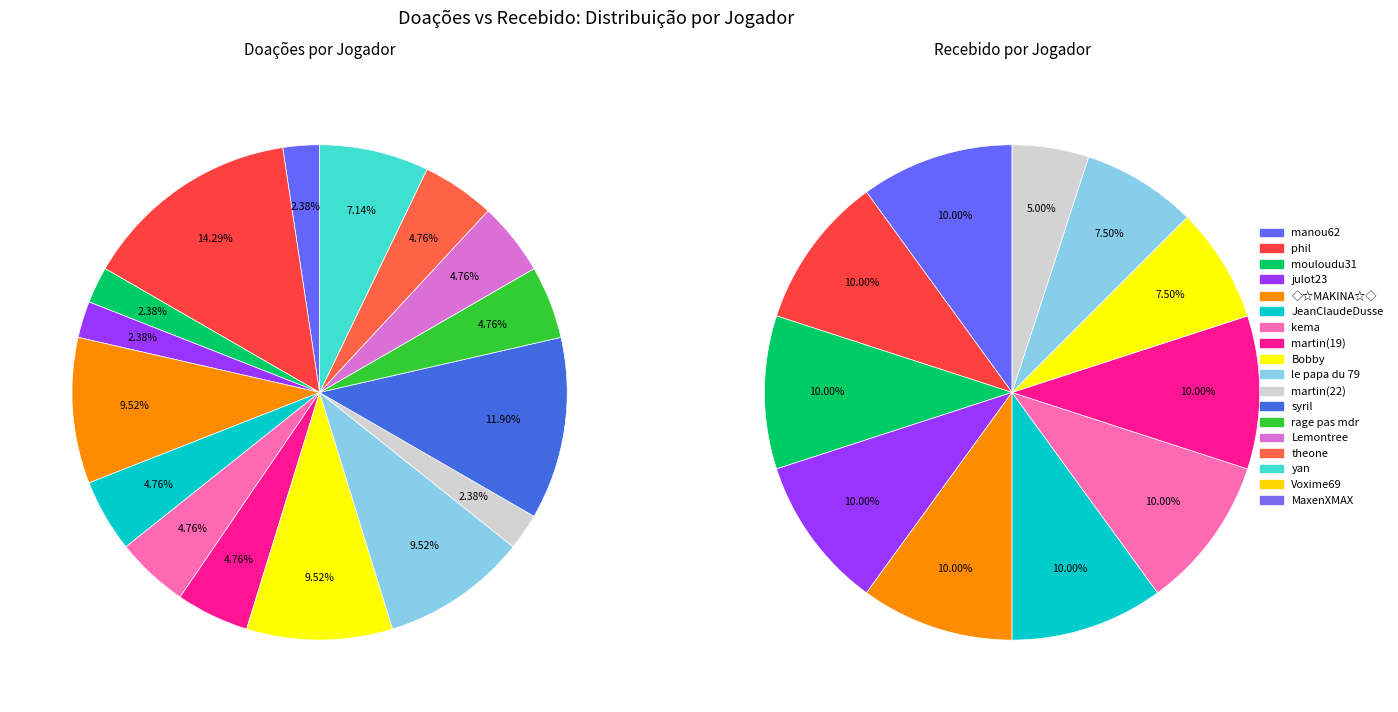

To the nearest percent, what is the difference between the 8 and 1 slice percentages?

10%